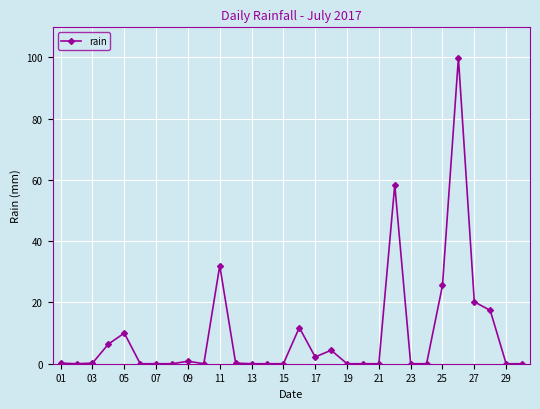

What is the difference between the second highest and second lowest values?

58.4